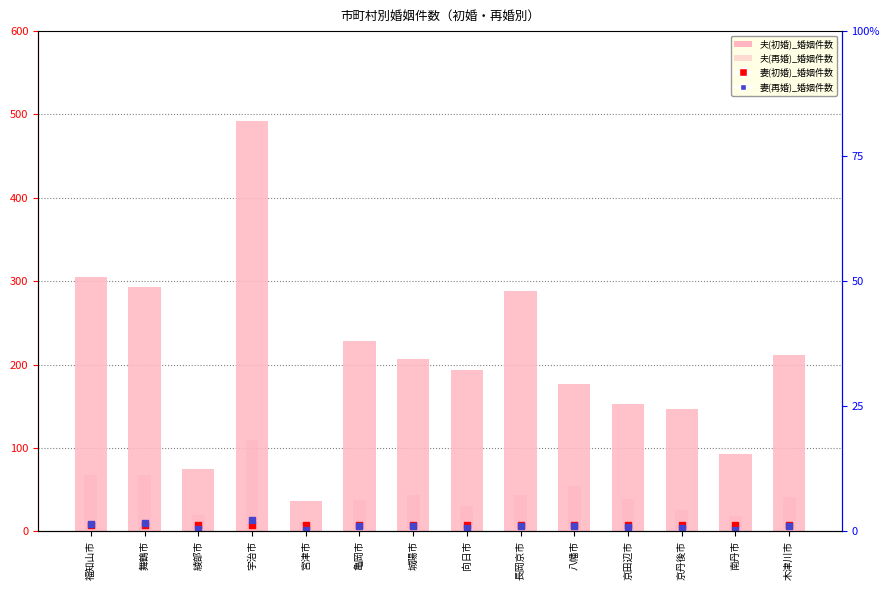

At which category is the sum across all series the highest?

宇治市